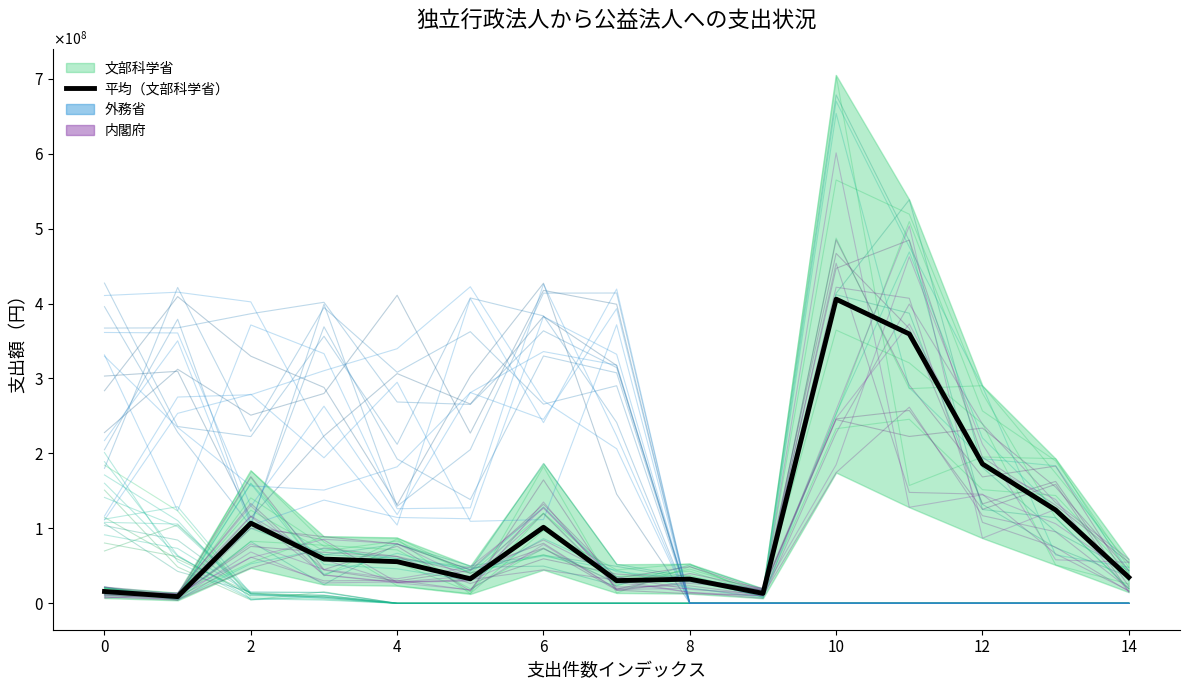

The chart shows a value of 261653714.1 at 10. True or false?

False